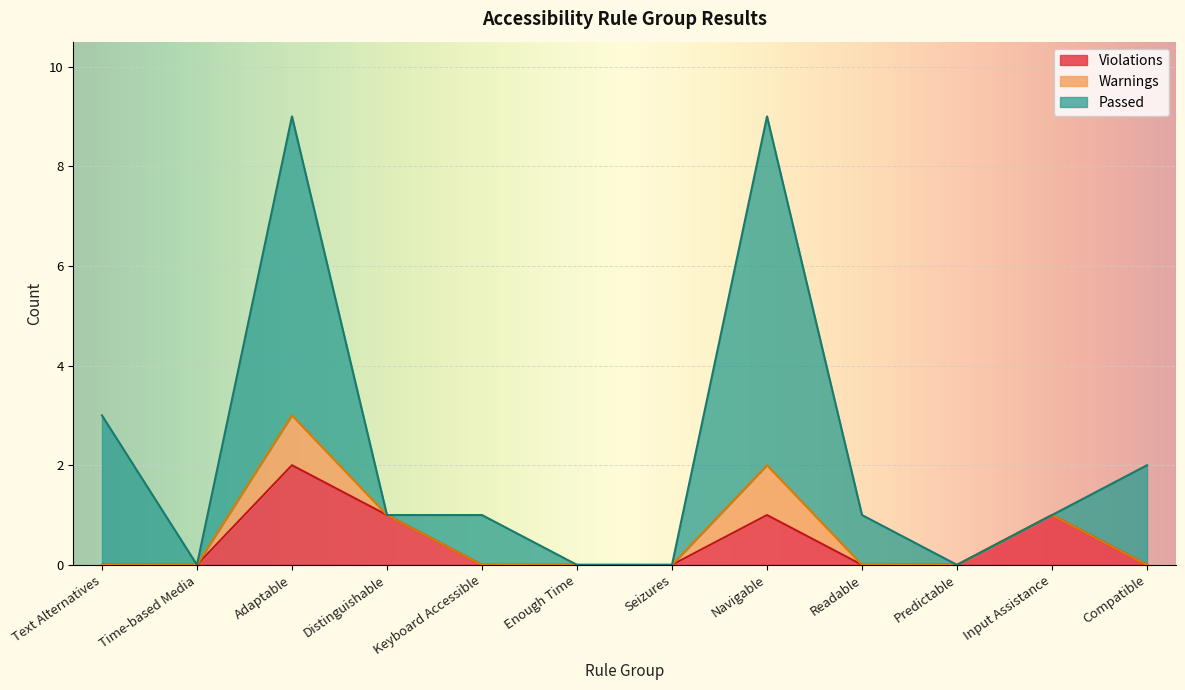

At which label does Passed first exceed 1?

Text Alternatives